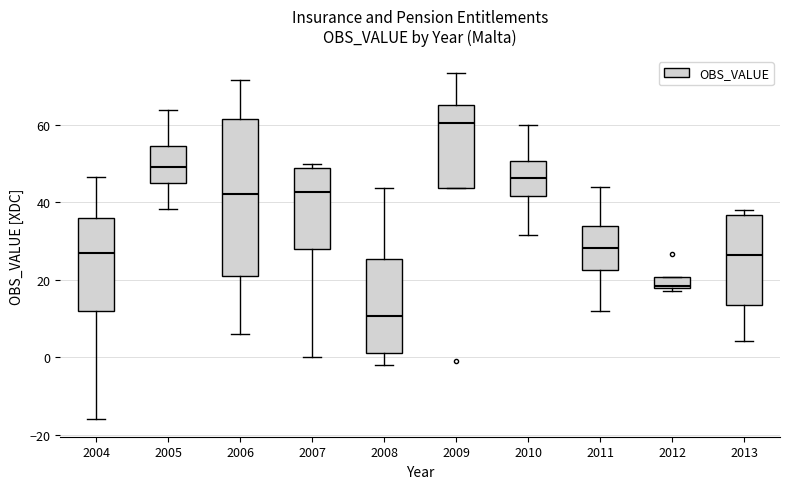

Which box's median line is the highest?

2009